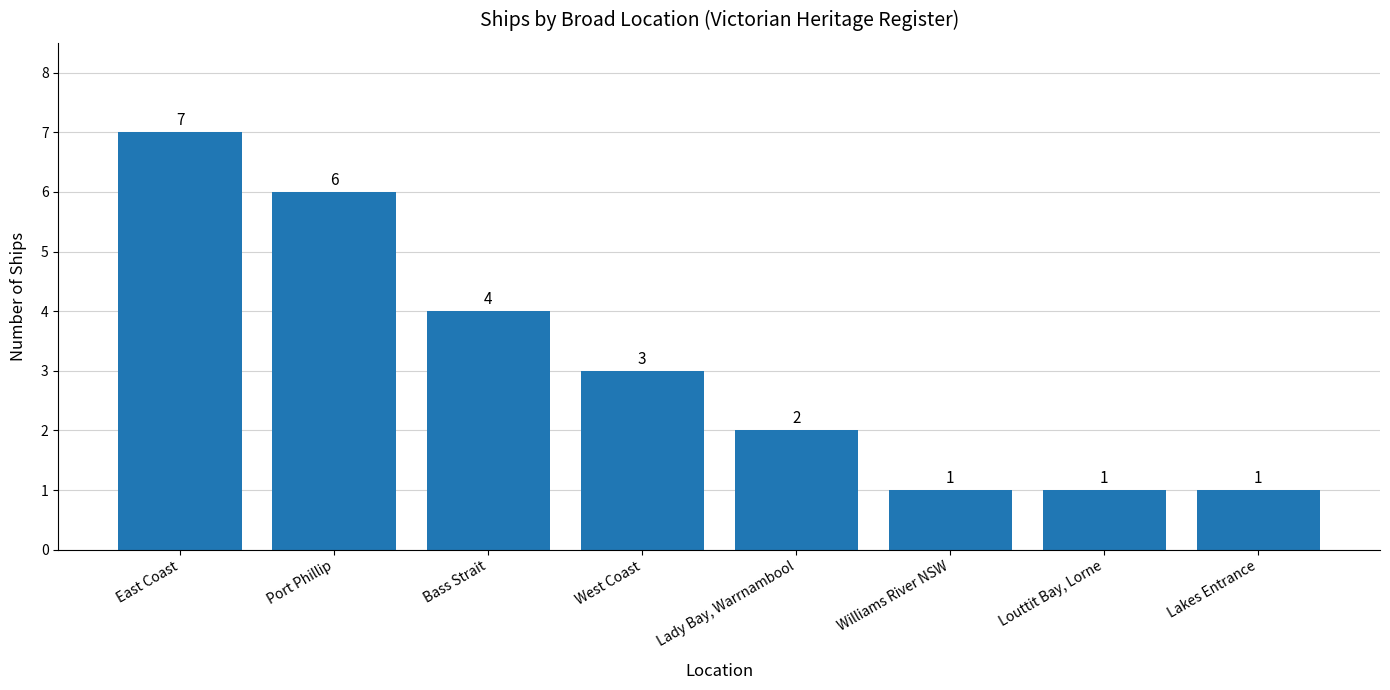

At which category does the chart reach its peak across all series?

East Coast